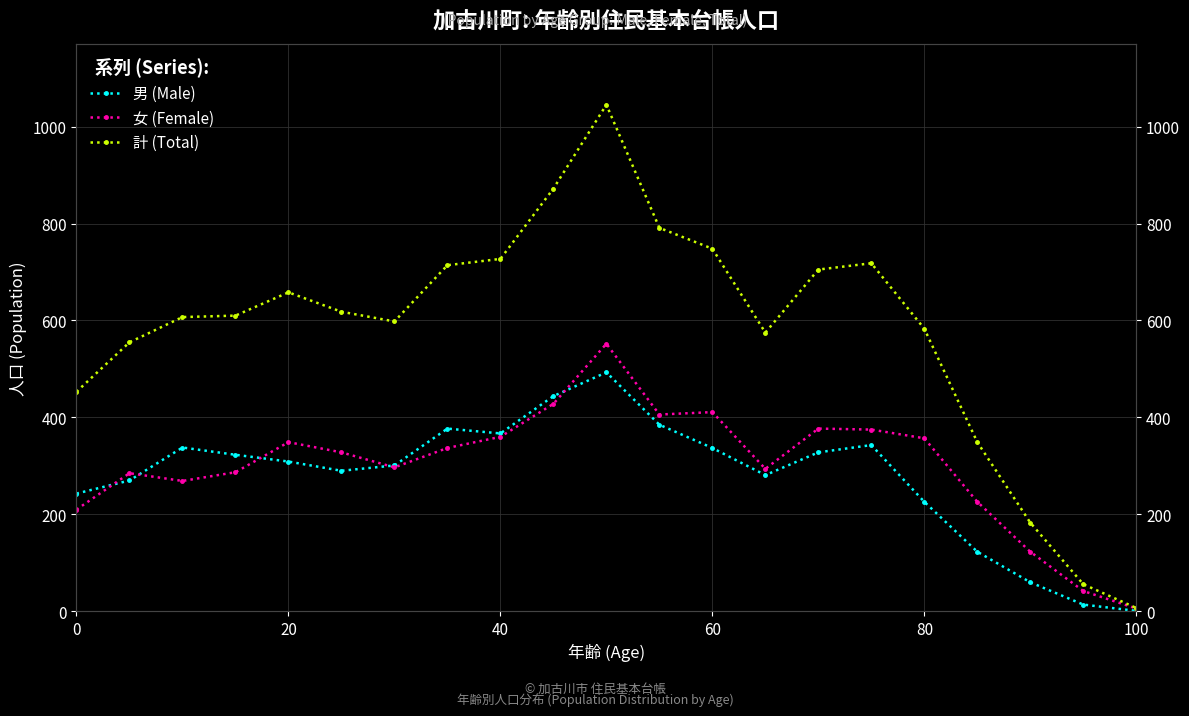

What is the lowest value of the 男 (Male) series?

1